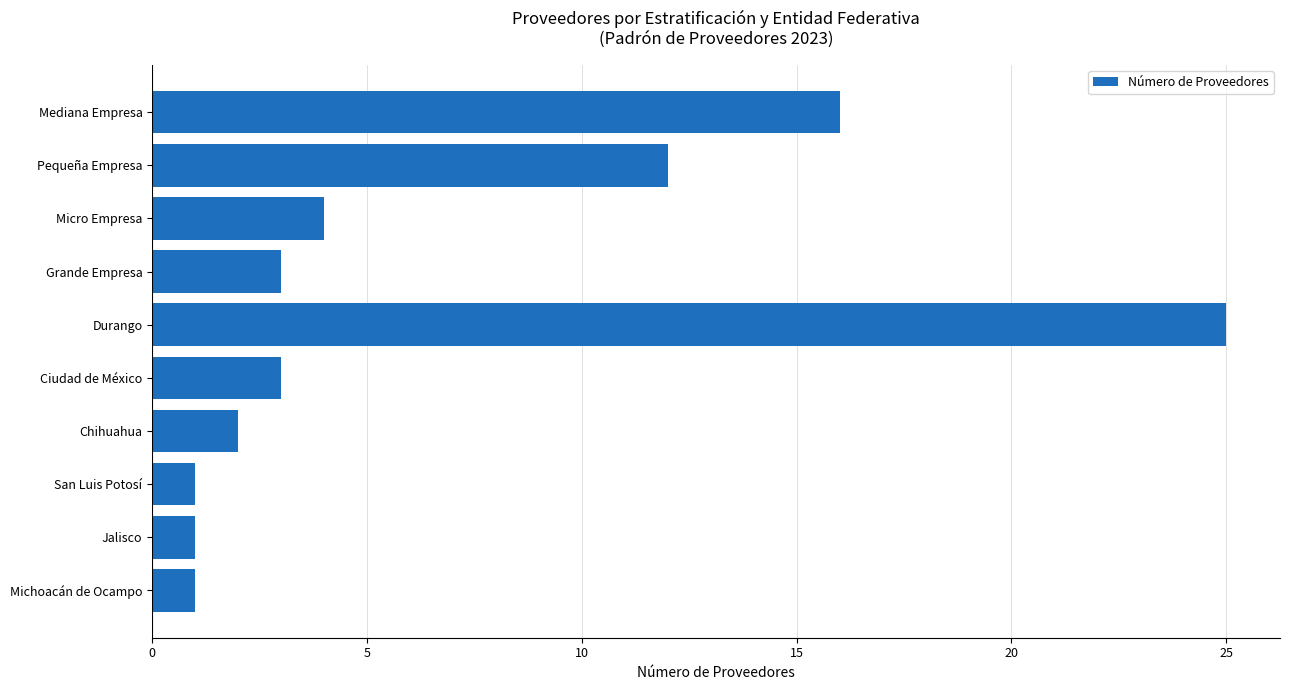

Reading top to bottom, what are all the values shown in this chart?

Mediana Empresa=16	Pequeña Empresa=12	Micro Empresa=4	Grande Empresa=3	Durango=25	Ciudad de México=3	Chihuahua=2	San Luis Potosí=1	Jalisco=1	Michoacán de Ocampo=1